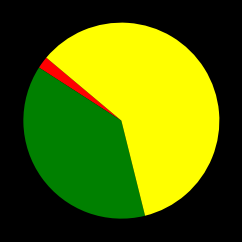

Is there any slice that represents more than half of the pie?

Yes